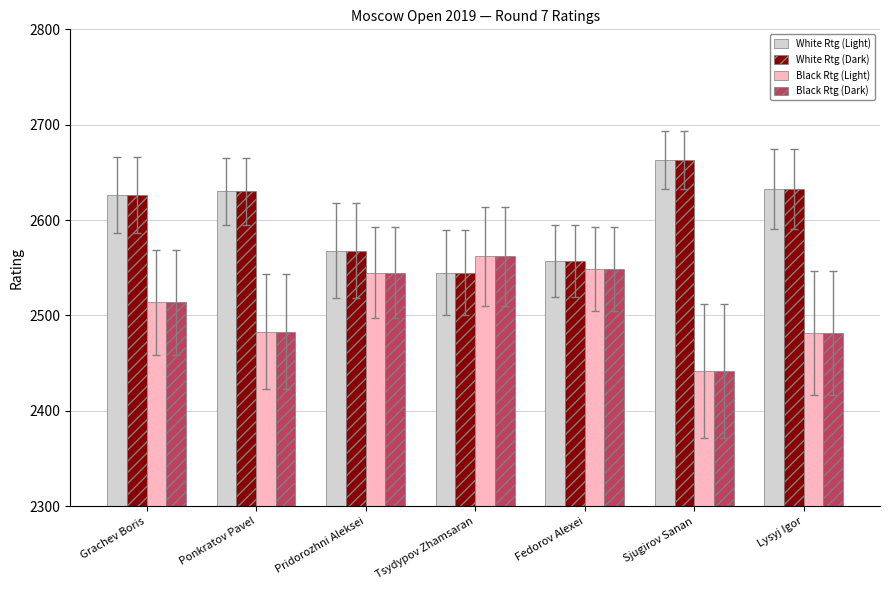

The Black Rtg (Light) series shows 3713 at Fedorov Alexei. True or false?

False